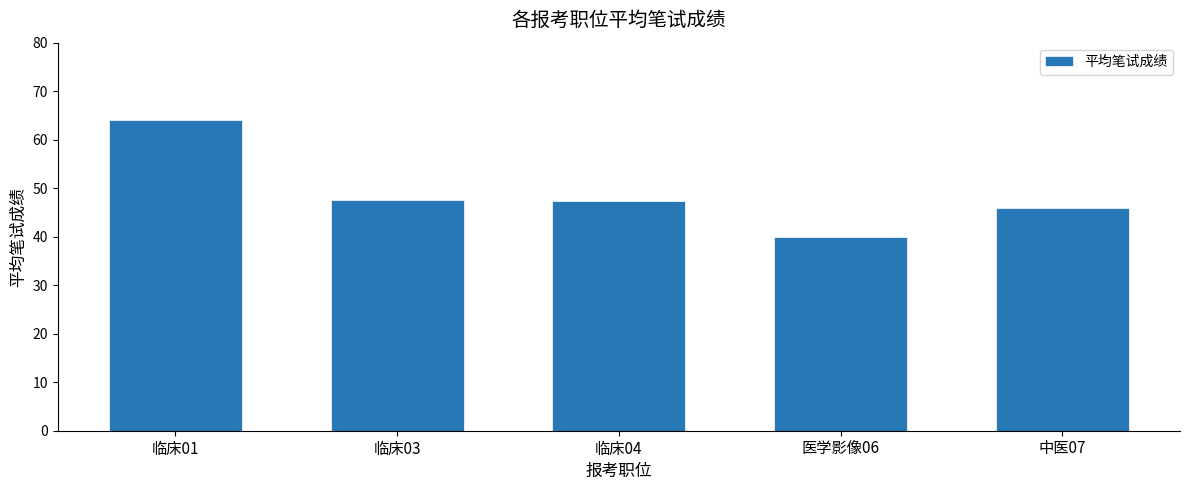

Is it true that the value at 临床01 is 64.0?

True